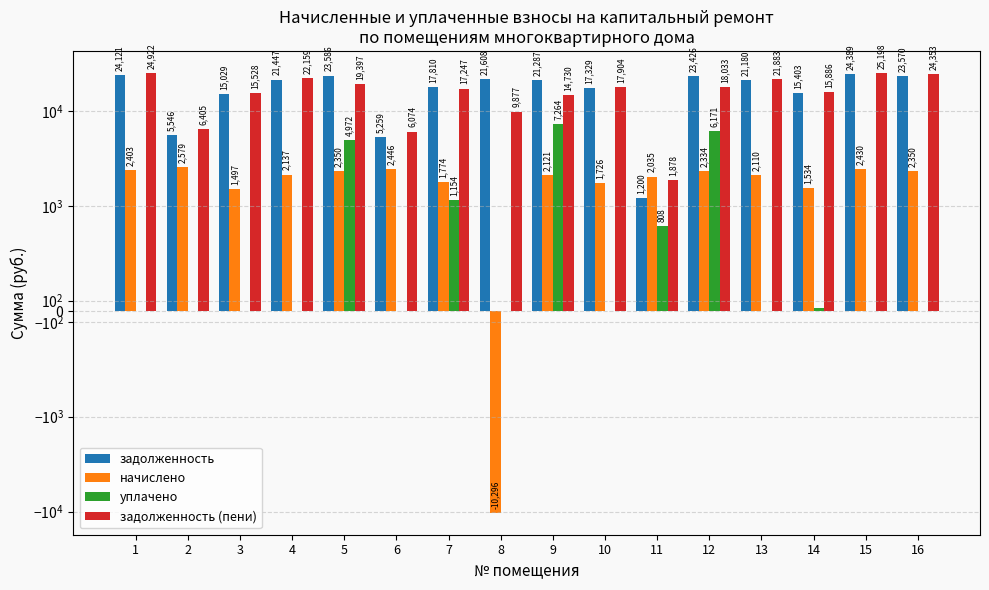

Reading left to right, extract all data points from this chart.

задолженность: 1=24121.3	2=5545.8	3=15029.0	4=21447.1	5=23586.4	6=5259.2	7=17810.2	8=21607.6	9=21286.6	10=17328.9	11=1199.6	12=23425.9	13=21179.6	14=15403.3	15=24388.6	16=23570.1
начислено: 1=2402.9	2=2578.8	3=1497.2	4=2136.5	5=2349.6	6=2445.6	7=1774.3	8=-10295.6	9=2120.6	10=1726.3	11=2035.3	12=2333.7	13=2109.9	14=1534.5	15=2429.6	16=2349.6
уплачено: 1=0.0	2=0.0	3=0.0	4=0.0	5=4972.2	6=0.0	7=1154.2	8=0.0	9=7263.7	10=0.0	11=808.2	12=6171.2	13=0.0	14=29.2	15=0.0	16=0.0
задолженность (пени): 1=24922.2	2=6405.4	3=15528.0	4=22159.2	5=19397.5	6=6074.4	7=17247.4	8=9877.0	9=14729.7	10=17904.3	11=1878.0	12=18032.7	13=21882.9	14=15885.6	15=25198.5	16=24353.3